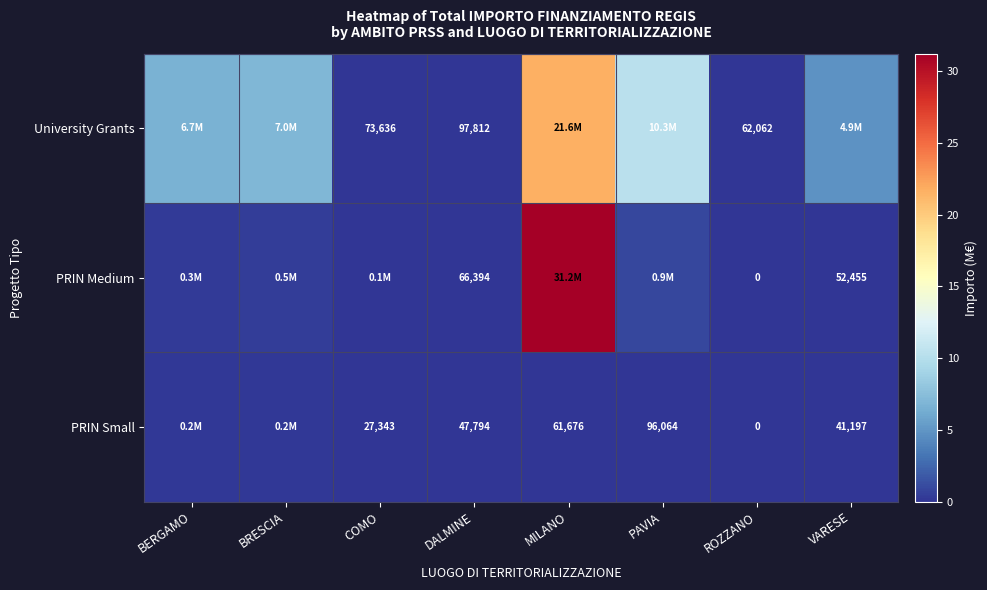

List the series in order of their peak value, highest first.

PRIN Medium, University Grants, PRIN Small